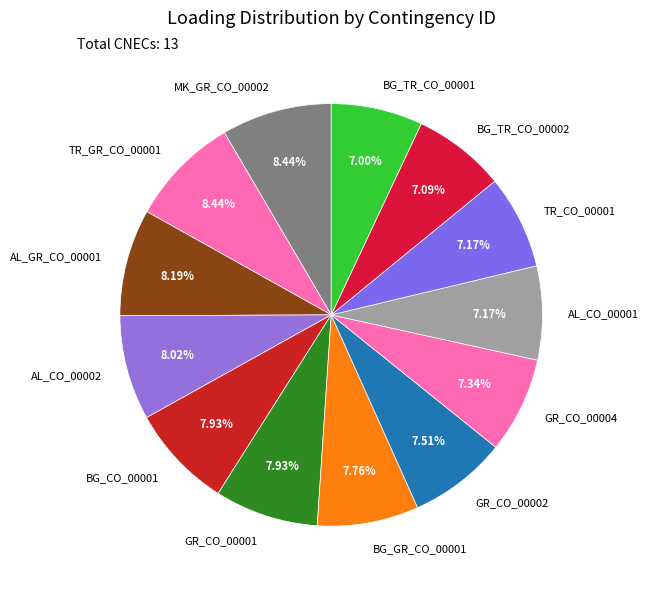

Do BG_TR_CO_00002 and BG_TR_CO_00001 together represent more than half of the pie?

No